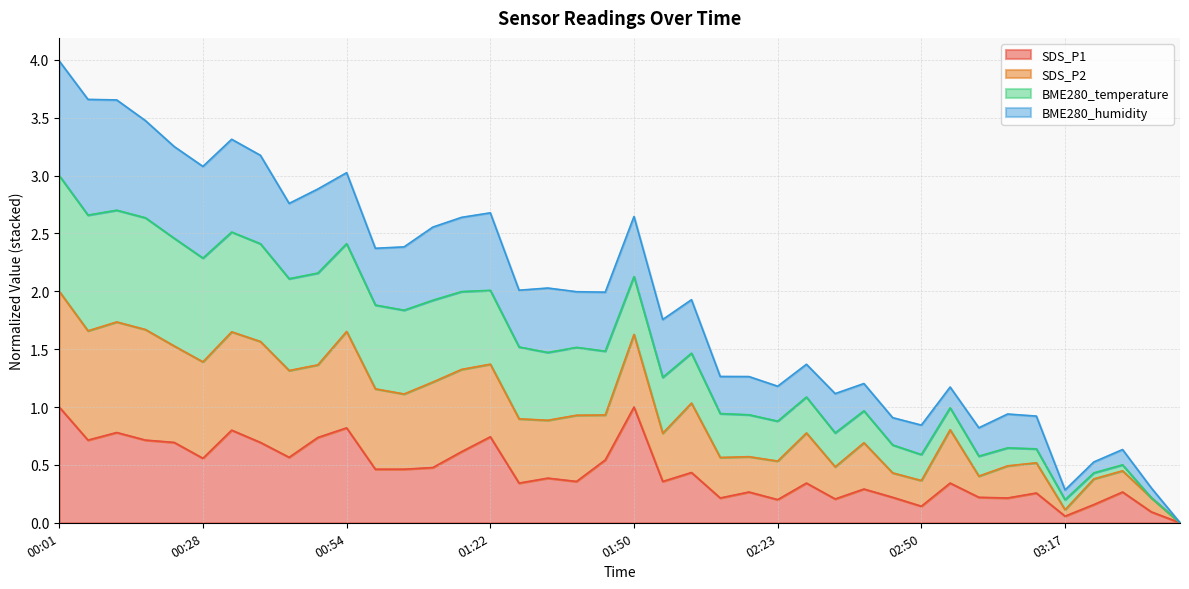

List the labels in order of SDS_P1 value, smallest first.

03:38, 03:17, 03:33, 02:50, 03:22, 02:23, 02:34, 02:12, 03:06, 02:44, 03:00, 03:11, 02:17, 03:27, 02:39, 01:28, 02:28, 02:55, 01:39, 01:55, 01:33, 02:07, 01:00, 01:05, 01:11, 01:44, 00:28, 00:44, 01:16, 00:22, 00:38, 00:06, 00:17, 00:49, 01:22, 00:12, 00:33, 00:54, 00:01, 01:50